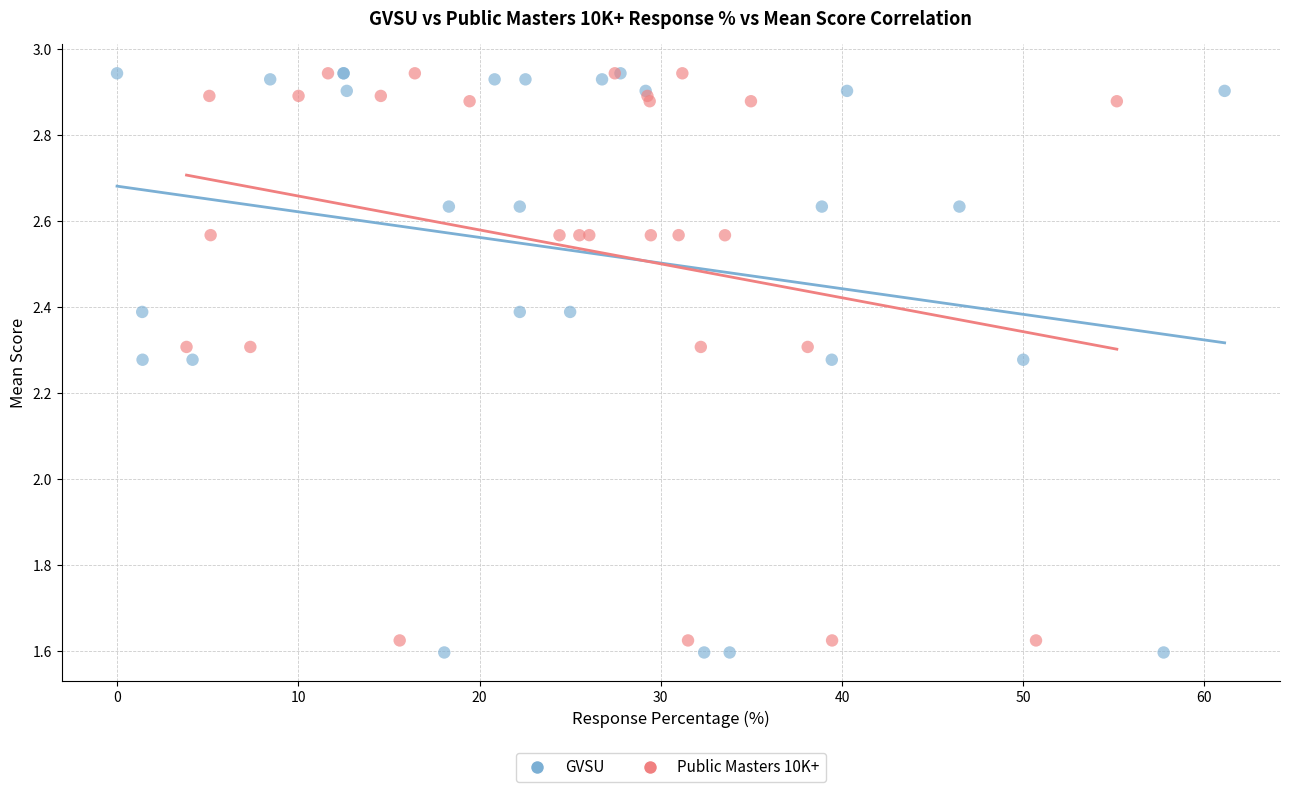

Which series has the widest spread of Y values?

GVSU